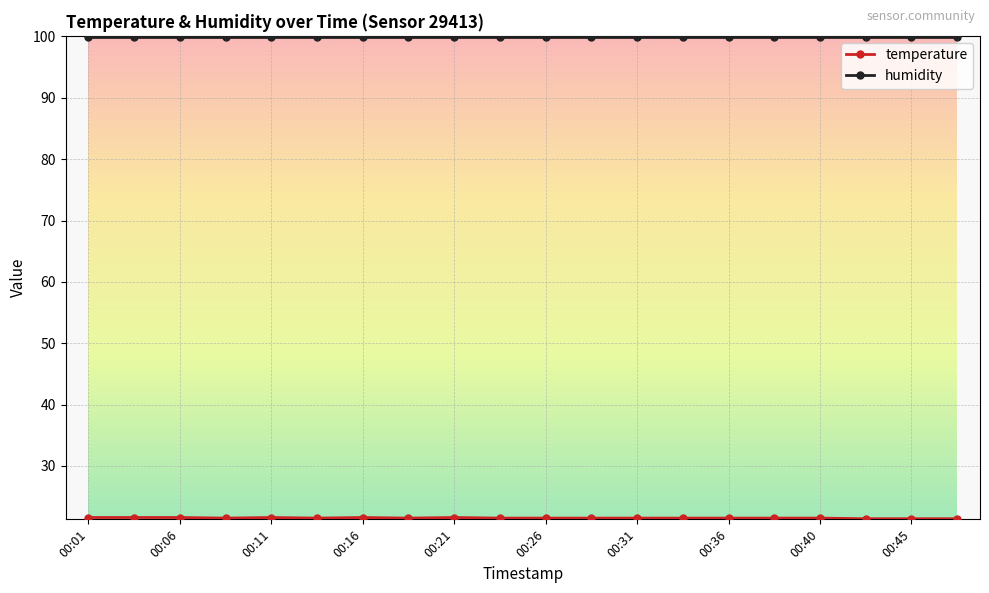

At how many categories does at least one series exceed 85?

20